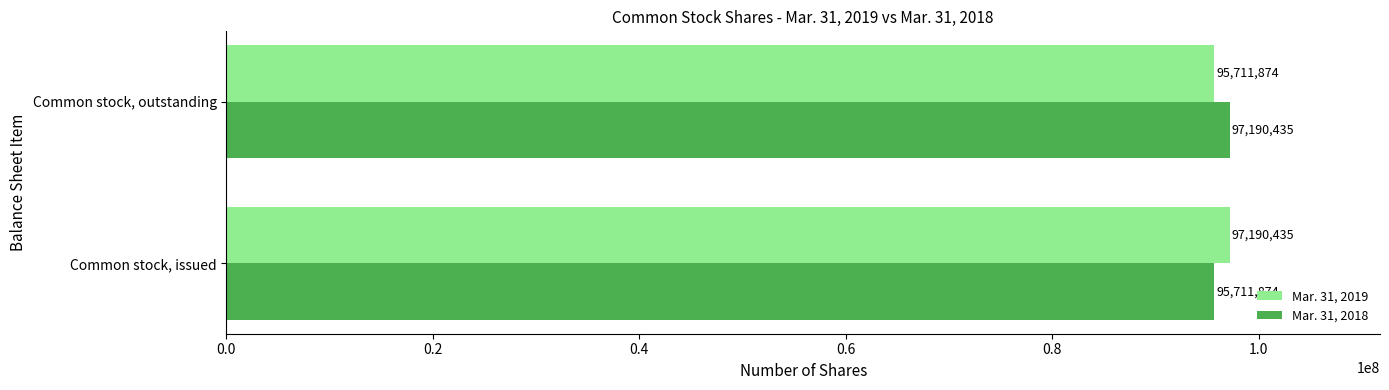

The value of Mar. 31, 2019 at Common stock, issued is 44829505. True or false?

False